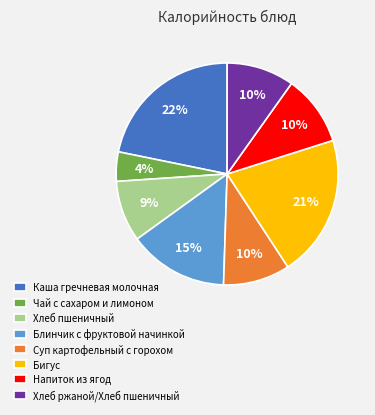

The Хлеб ржаной/Хлеб пшеничный slice represents 10% of the pie. True or false?

True